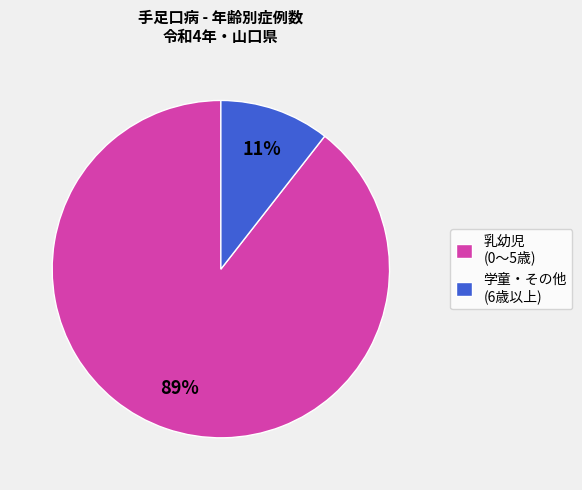

Does any single category account for the majority?

Yes